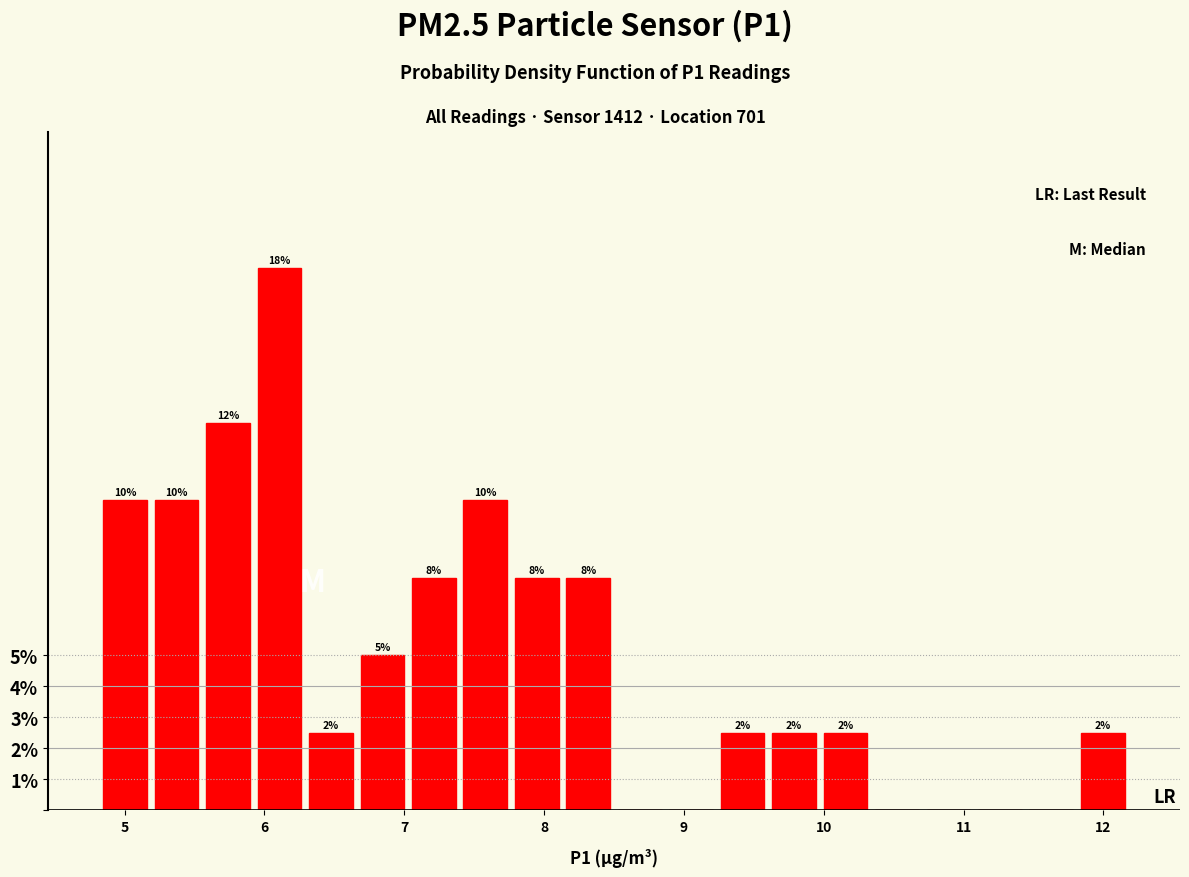

Read against the x-axis, roughly where is the centre of the tallest bar?

6.1